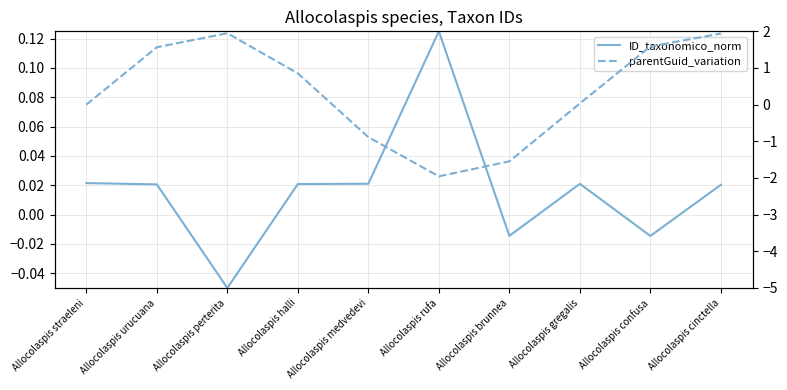

What position from the right is Allocolaspis cinctella?

1